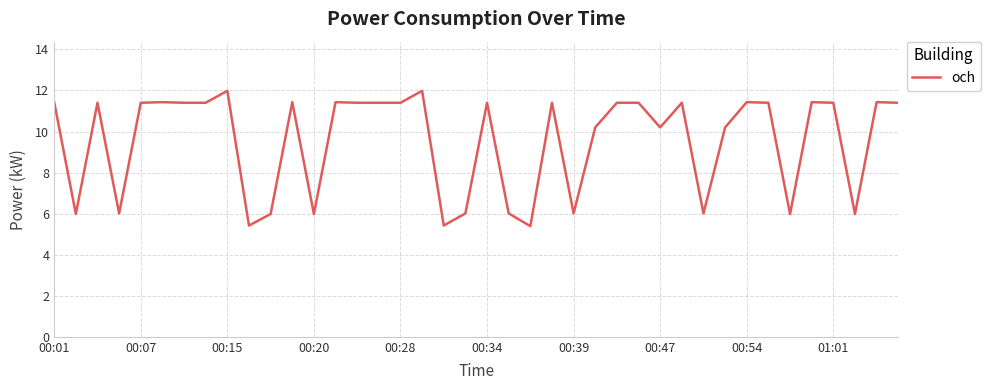

What is the greatest value displayed?

12.0